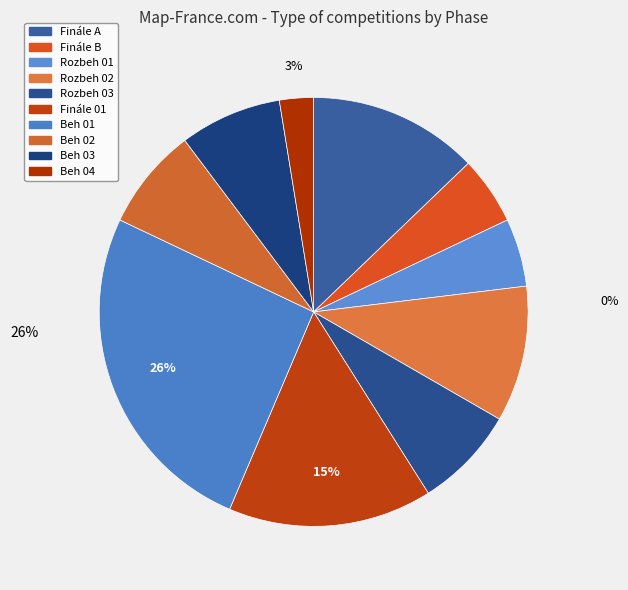

Approximately how many times larger is the value at Beh 01 compared to Beh 02?

3.3